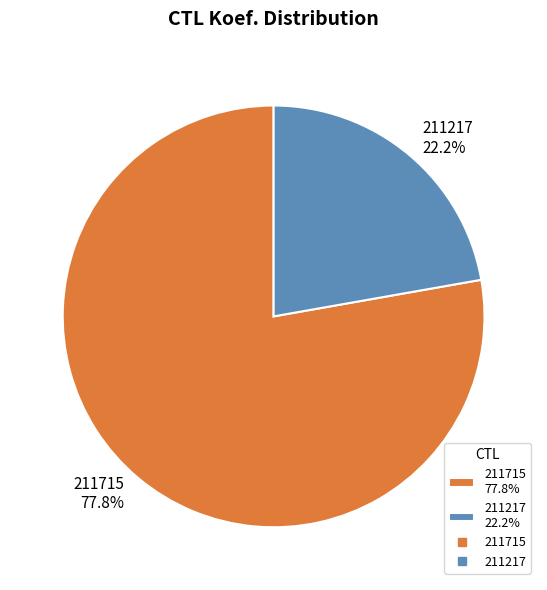

What percentage is the 211217 slice, to the nearest percent?

22%